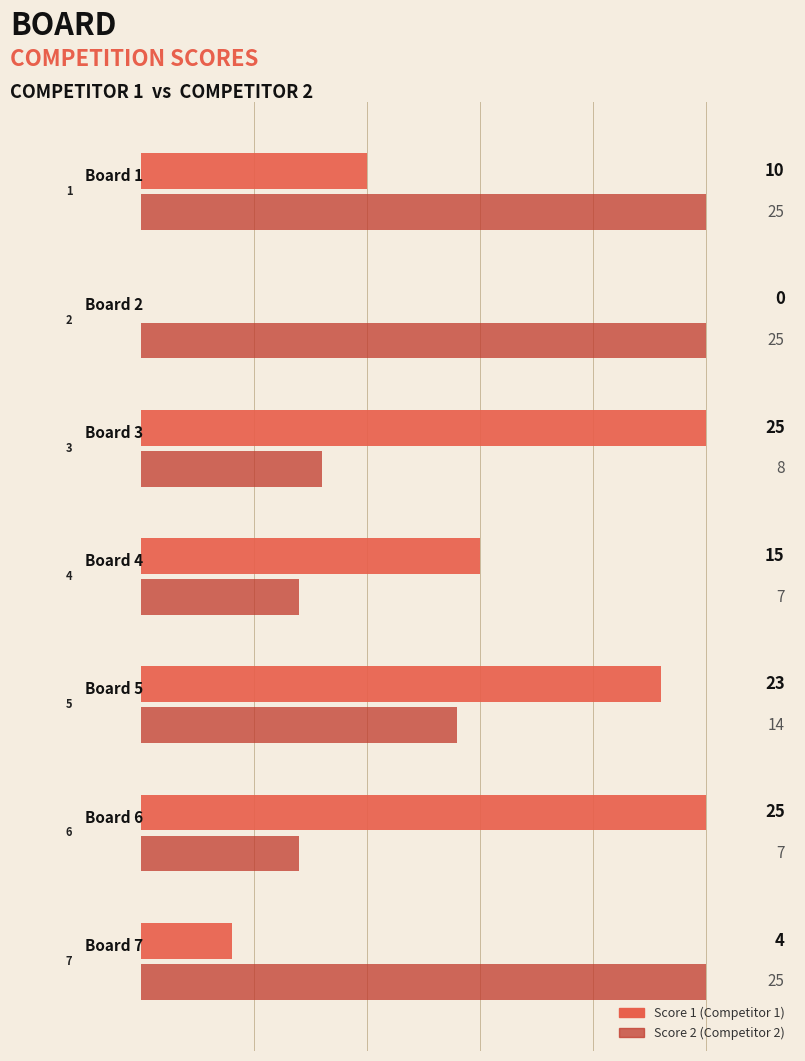

What is the total value across all series at 3?

22